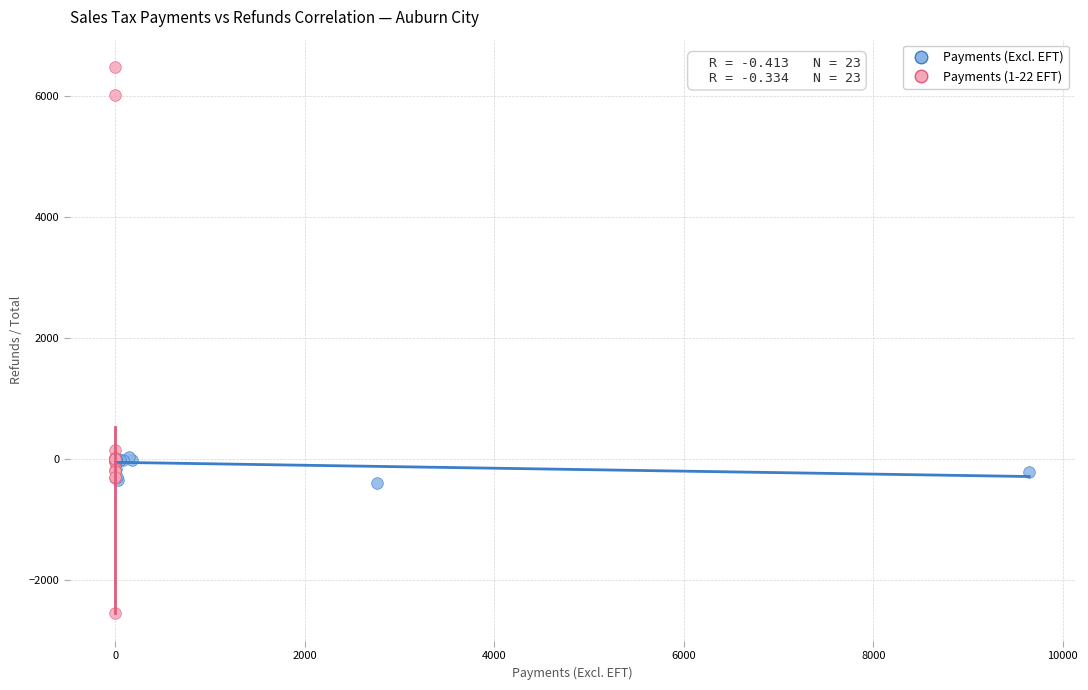

Which series contains the highest Y value?

Payments (1-22 EFT)